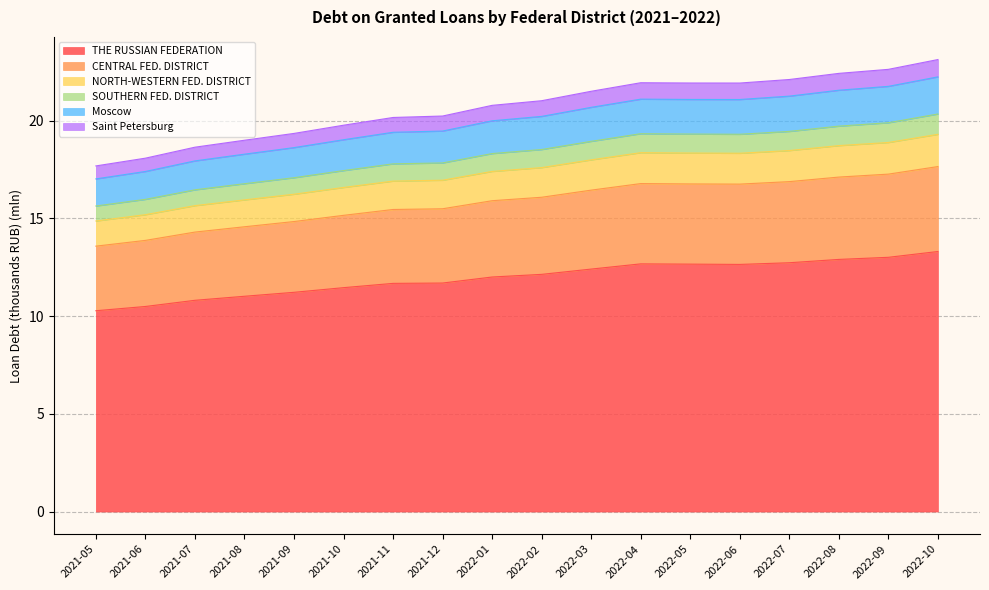

What is the total value across all series at 2022-04?

21.9